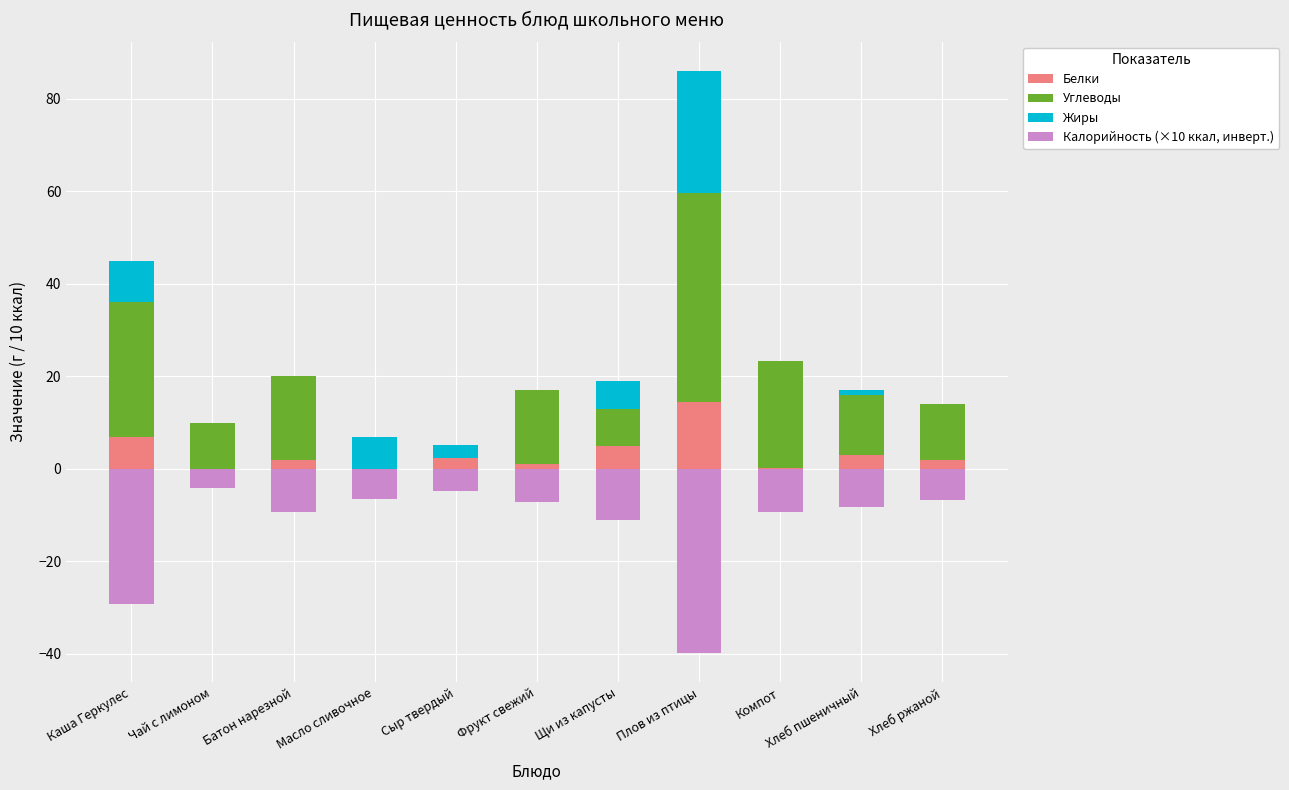

Between Чай с лимоном and Щи из капусты, which is larger?

Щи из капусты